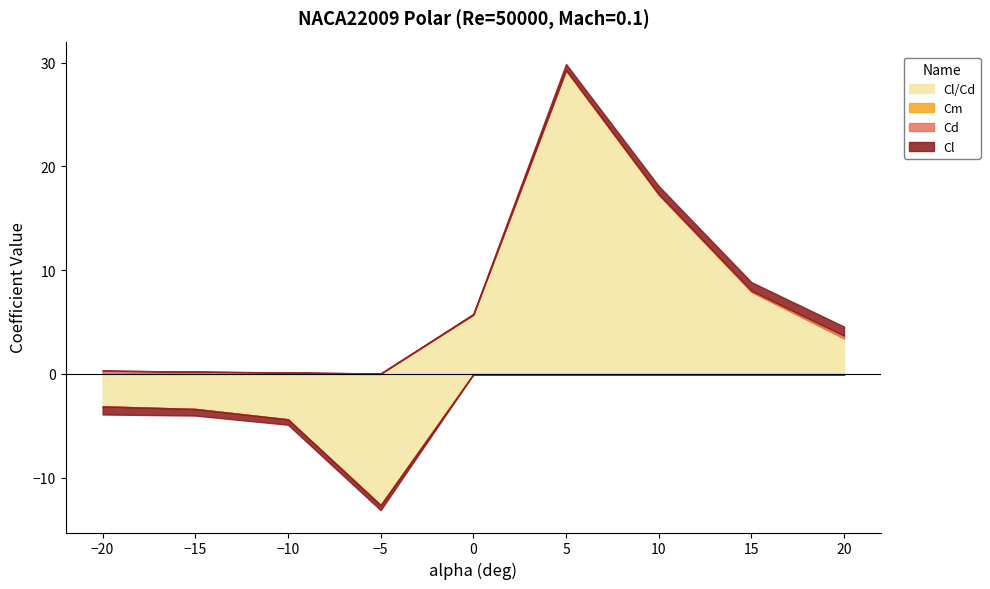

In Cm, how many points are higher than both neighbors (excluding endpoints)?

1